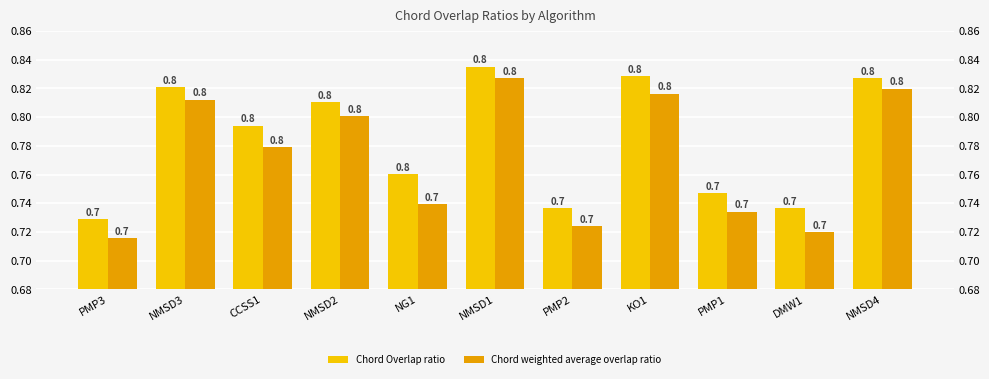

How many bars are there in total?

22